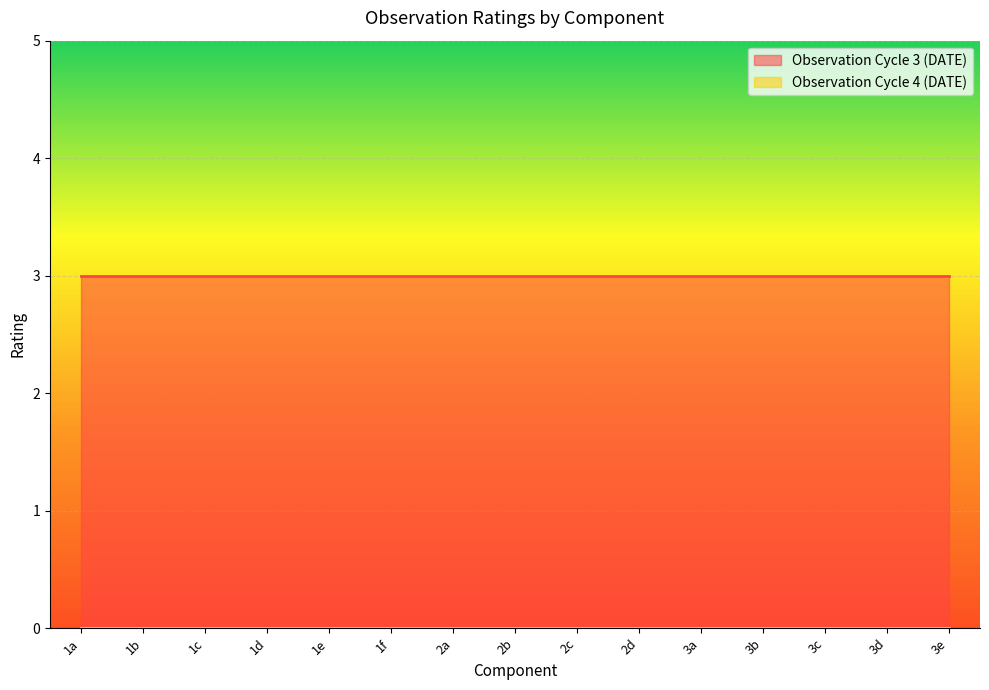

What is the lowest value of the Observation Cycle 3 (DATE) series?

3